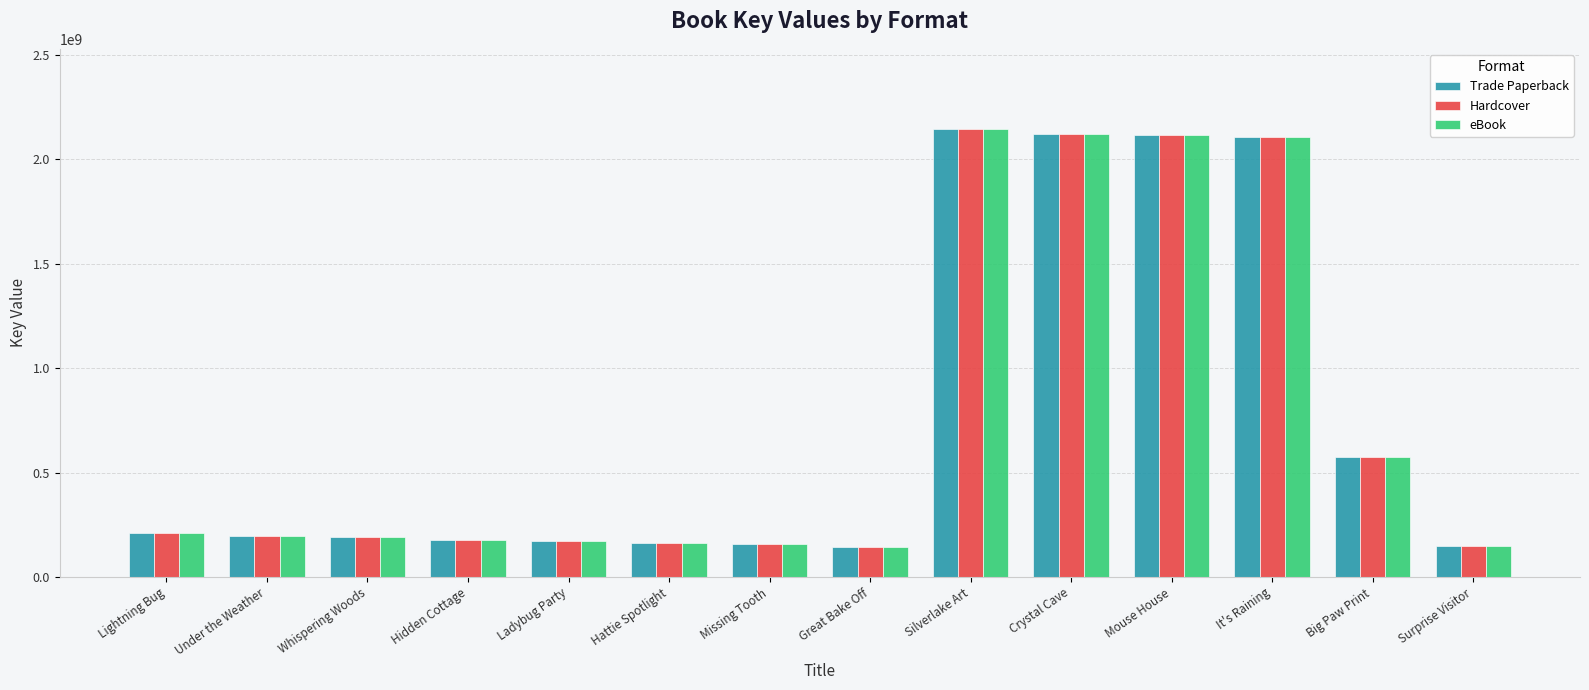

What is the total value across all series at Hattie Spotlight?

492976911